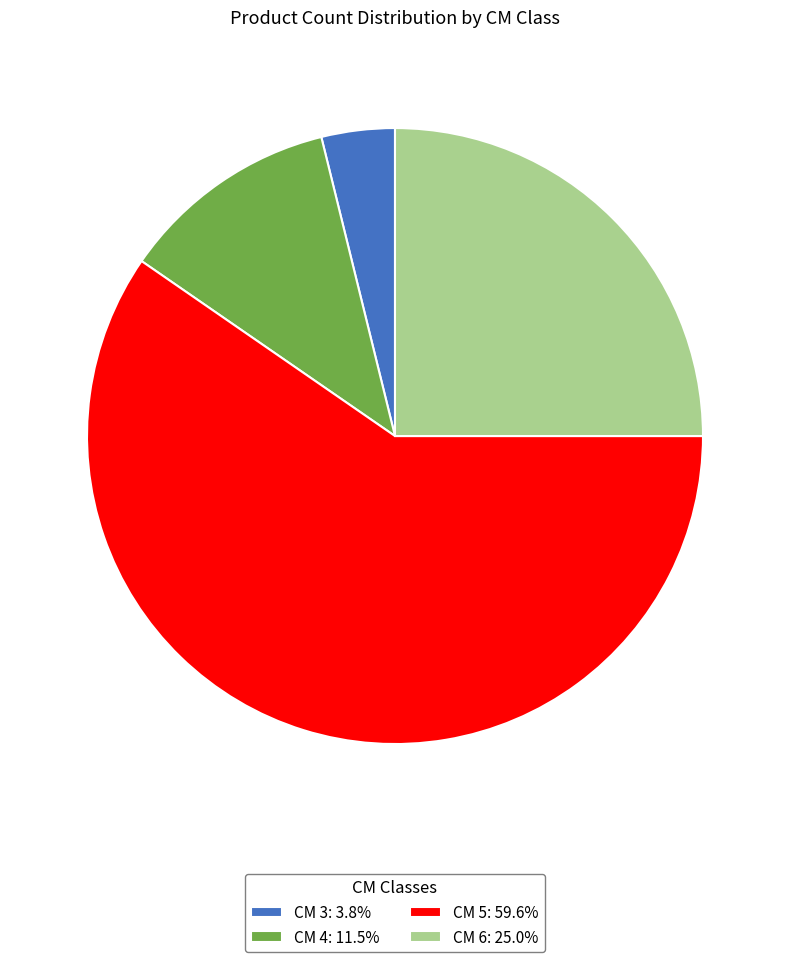

What is the ratio of the value at CM 6: 25.0% to the value at CM 4: 11.5%?

2.2